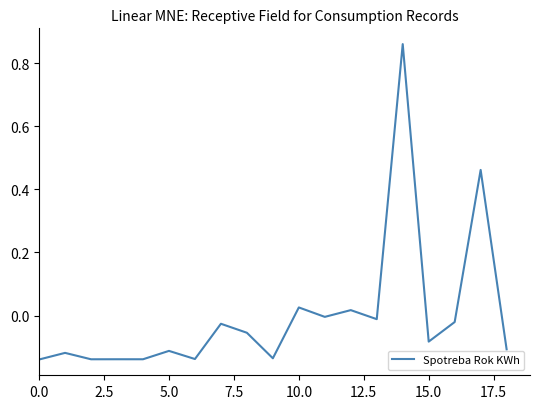

How many lines are shown in the chart?

1